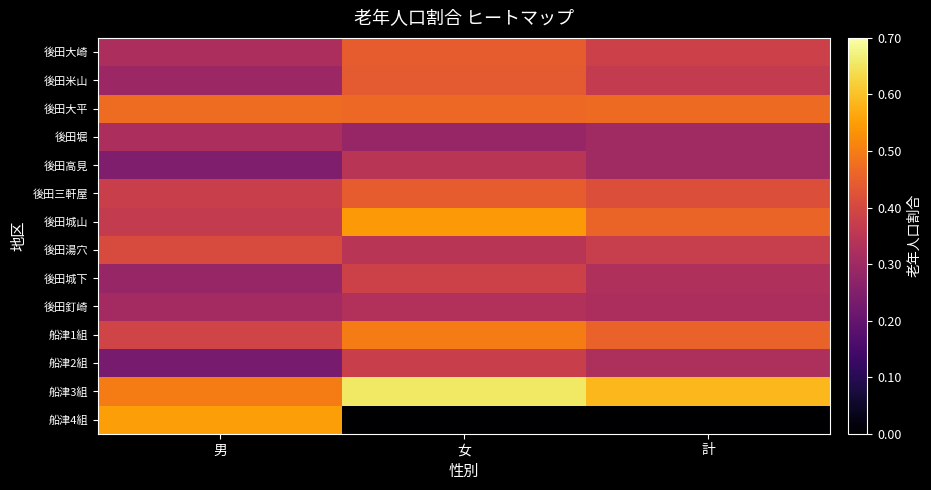

At which category is the sum across all series the highest?

女